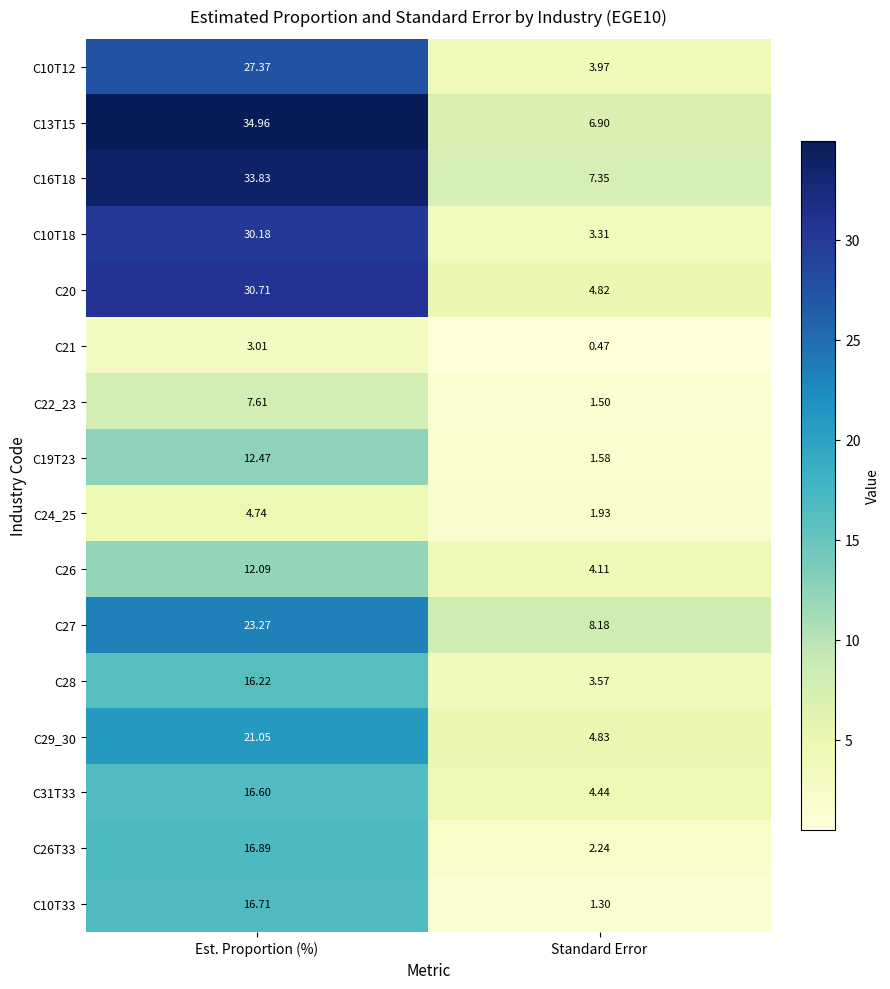

At which label is C19T23 closest to 7?

Standard Error